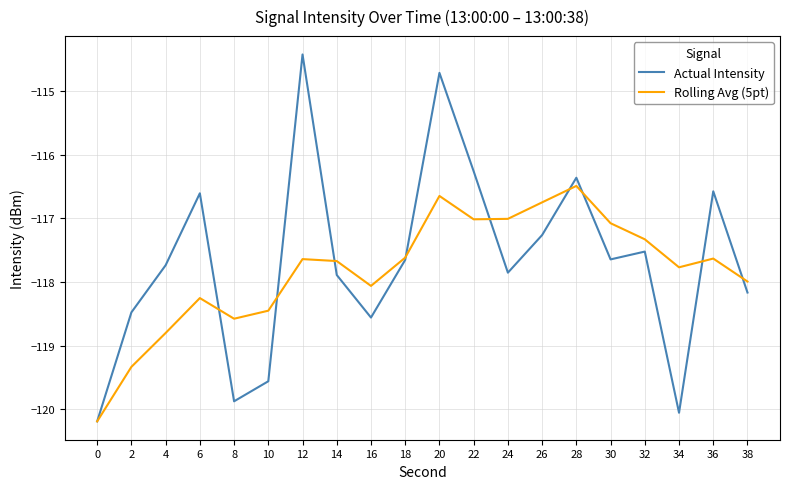

Which series has the largest range (max minus min)?

Actual Intensity